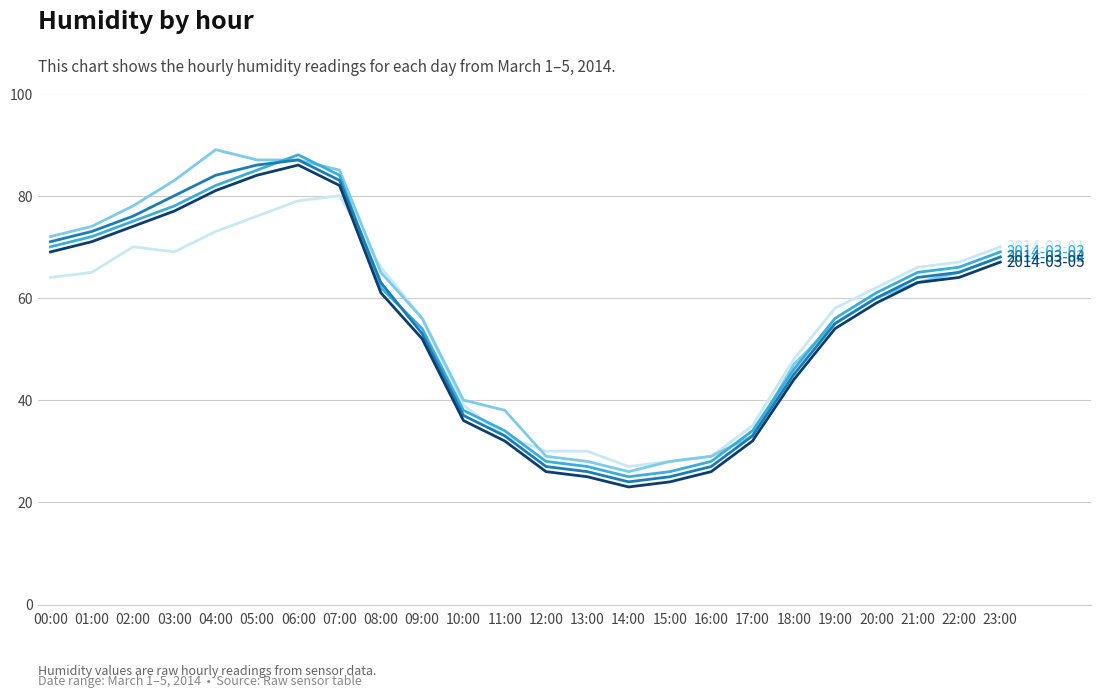

What is the smallest value displayed?

23